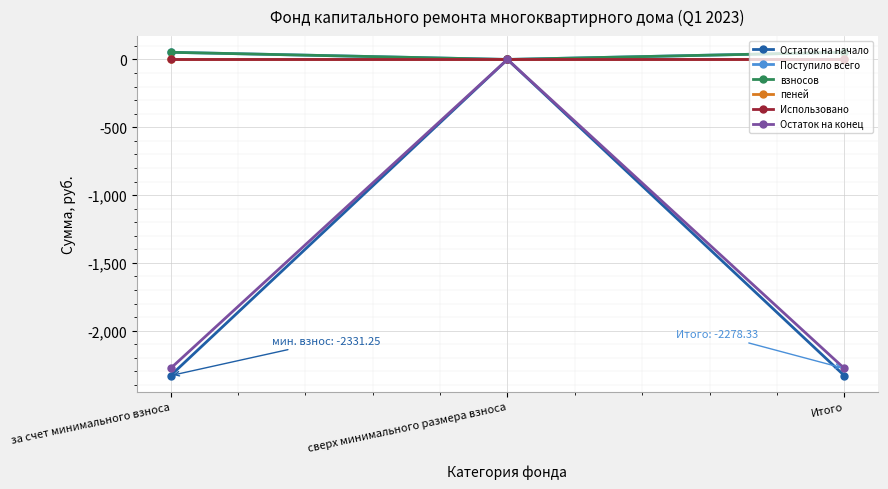

Which series changed the most between сверх минимального размера взноса and Итого?

Остаток на начало